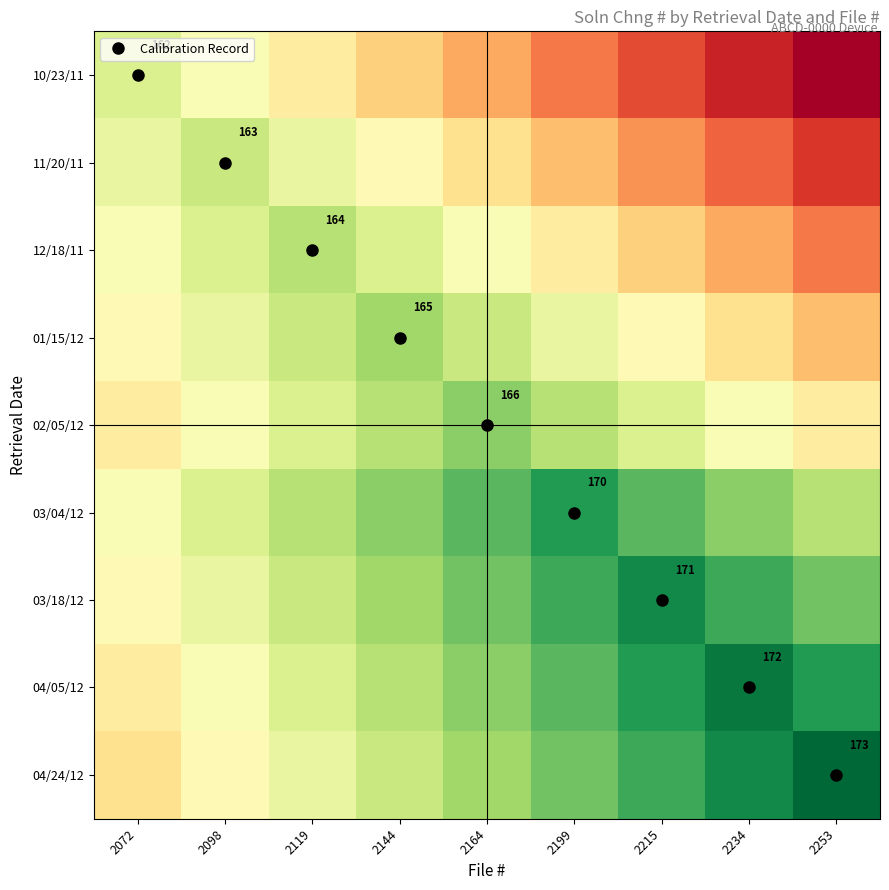

Is the value of 11/20/11 at 2098 greater than the value of 03/18/12 at 2215?

No